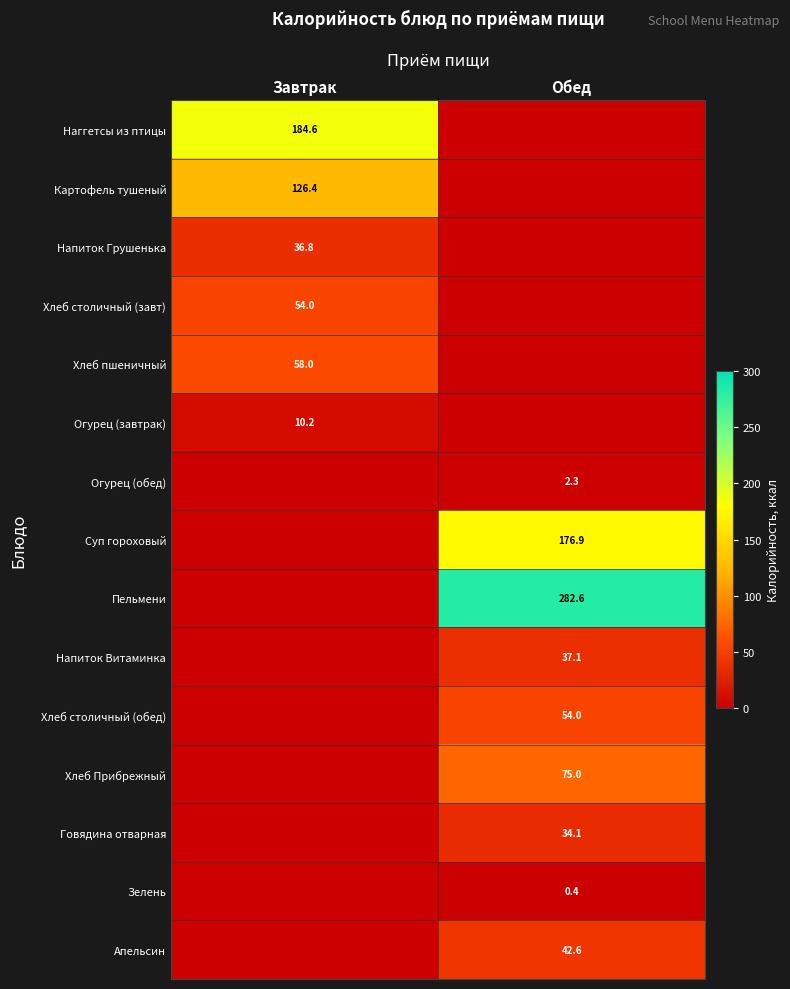

The value of Хлеб столичный (обед) at Обед is 54.0. True or false?

True